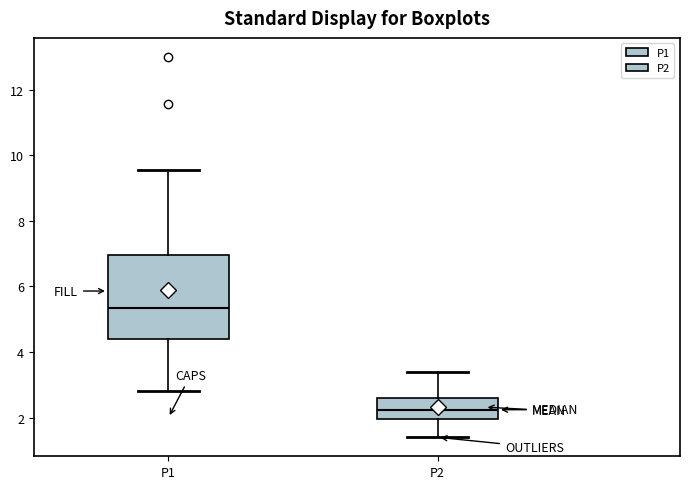

Where is the upper edge of the box for P1 on the y-axis? The values are not printed on the chart, so give them approximately, as read against the axis.

7.0